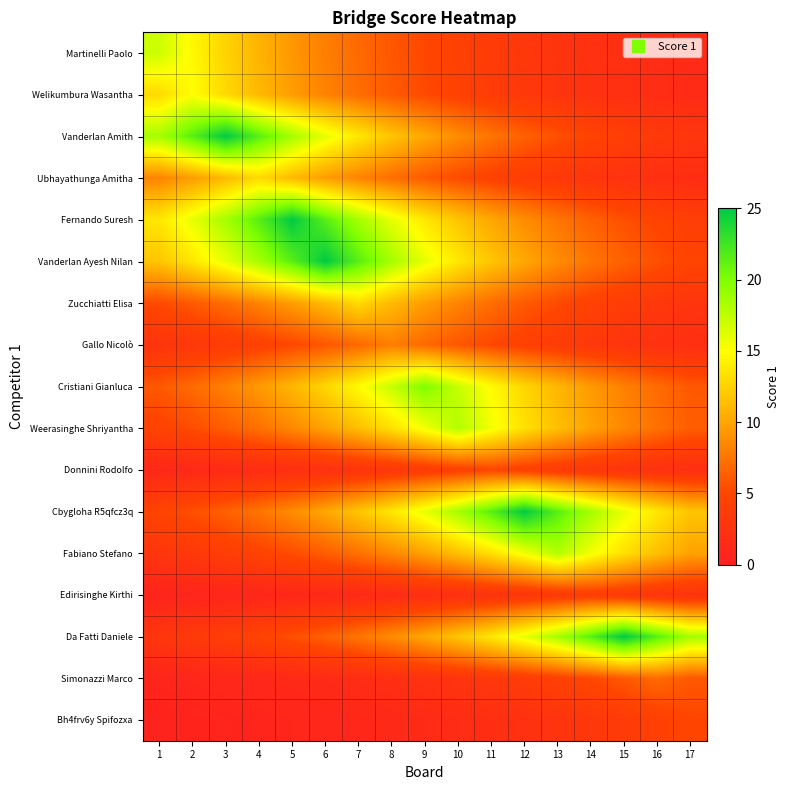

Between 10 and 7, which is larger?

7